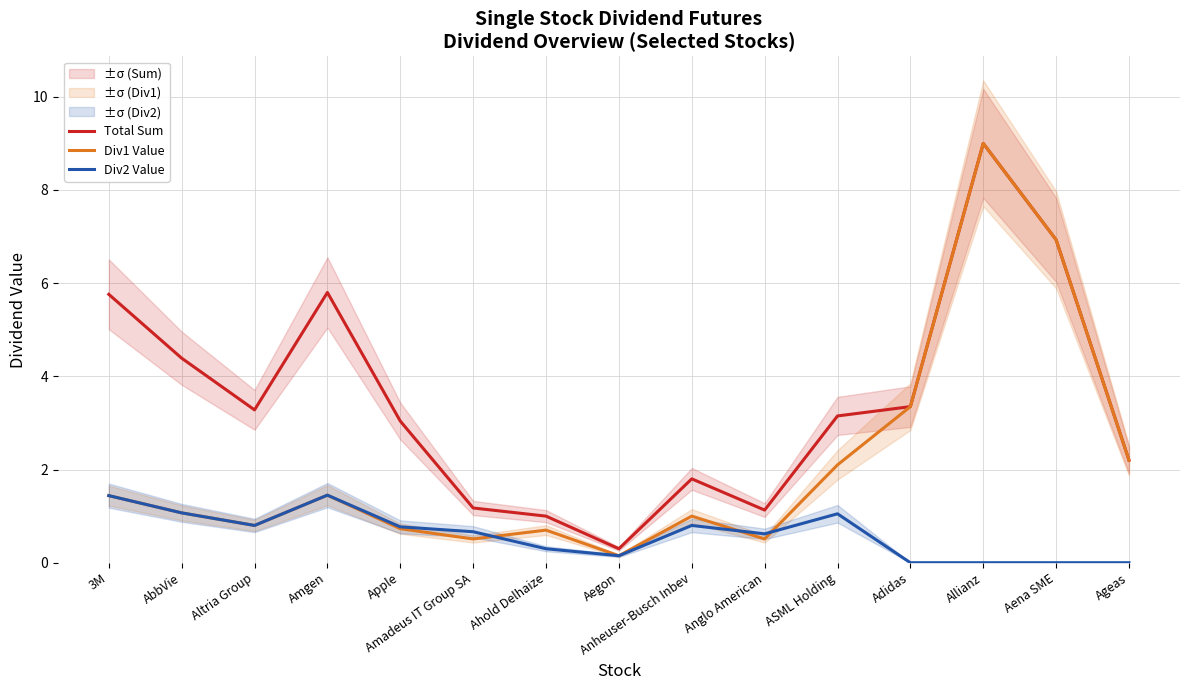

The value of Total Sum at Amadeus IT Group SA is 2.0. True or false?

False